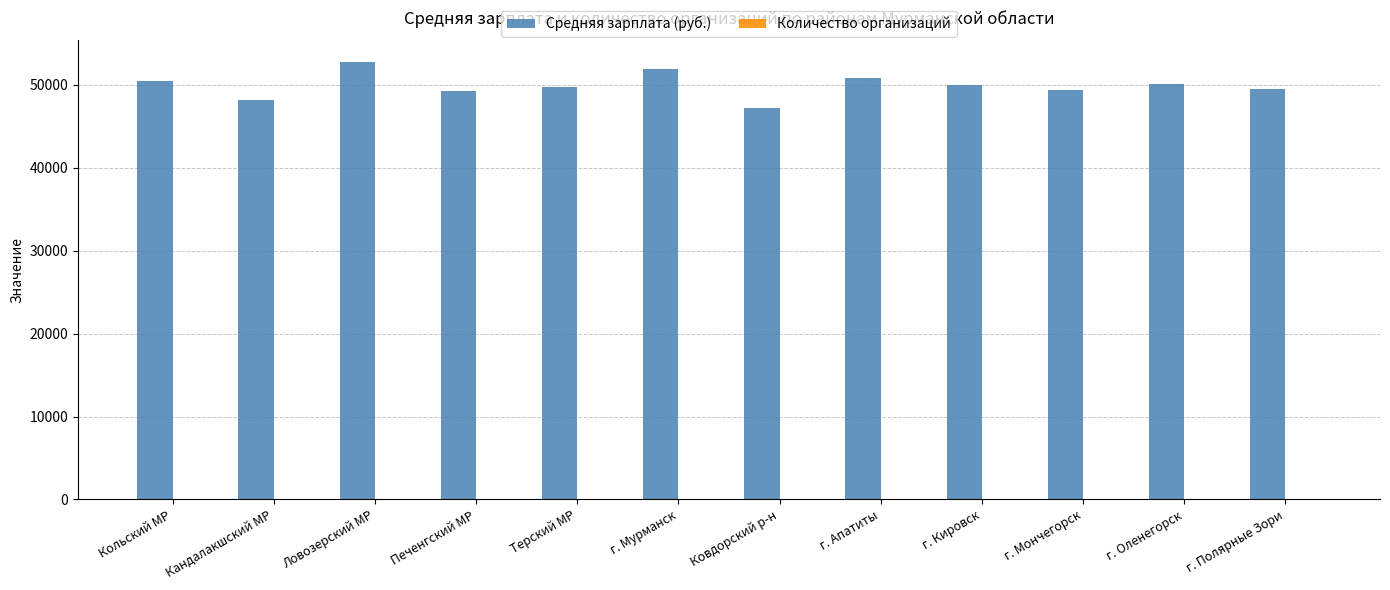

The value of Средняя зарплата (руб.) at Ловозерский МР is 26318.5. True or false?

False